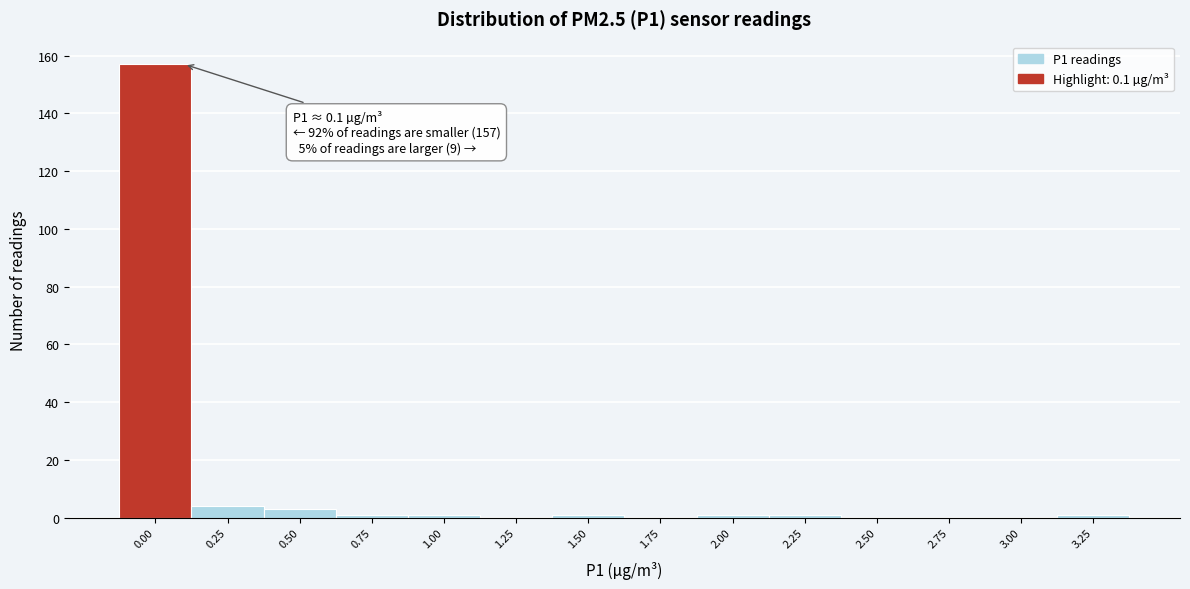

Reading left to right, transcribe all the data shown in this chart.

0.00=157	0.25=4	0.50=3	0.75=1	1.00=1	1.25=0	1.50=1	1.75=0	2.00=1	2.25=1	2.50=0	2.75=0	3.00=0	3.25=1